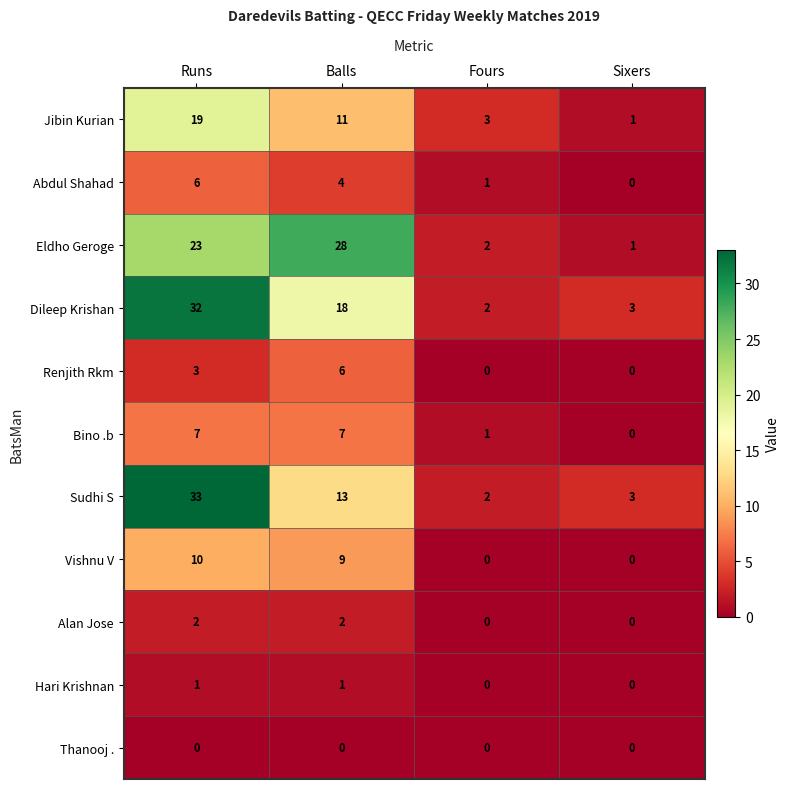

How many series are shown in this chart?

11